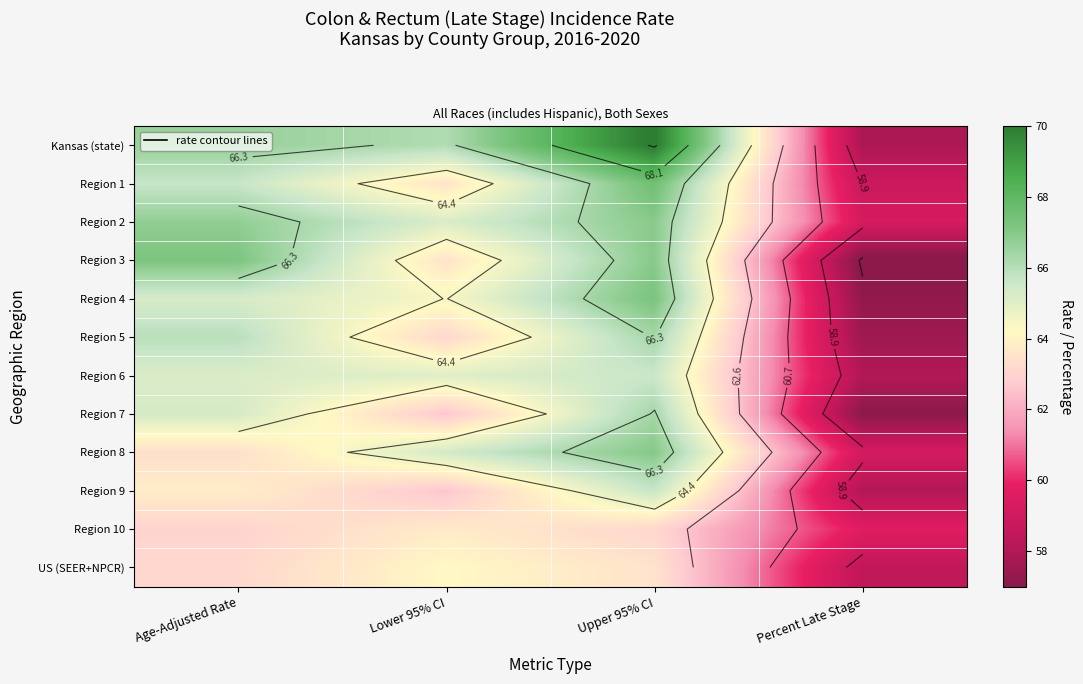

Rank the series at Upper 95% CI from highest to lowest value.

Kansas (state), Region 1, Region 4, Region 8, Region 3, Region 2, Region 7, Region 5, Region 9, Region 6, US (SEER+NPCR), Region 10